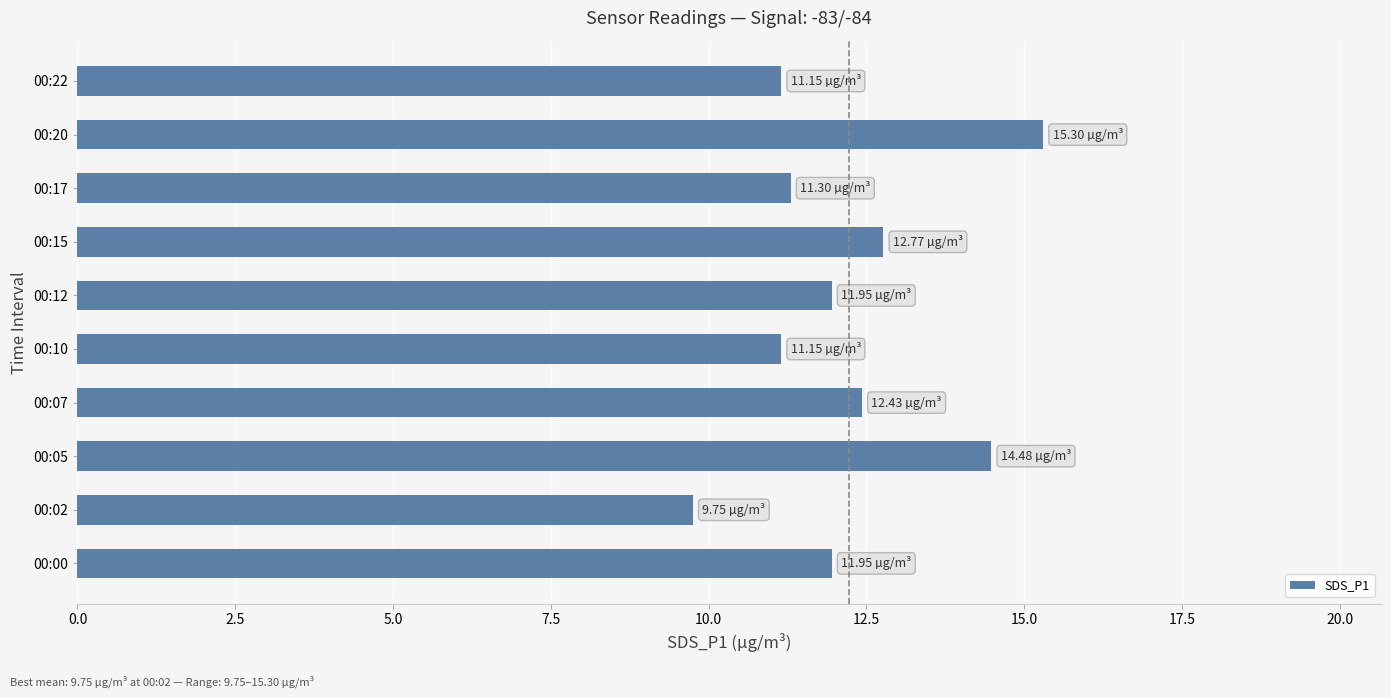

Count the number of categories in the chart.

10